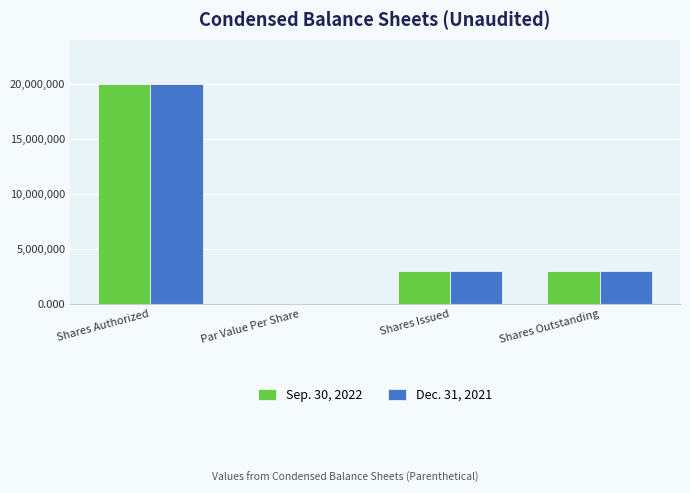

The value of Dec. 31, 2021 at Shares Issued is 2937000.0. True or false?

True